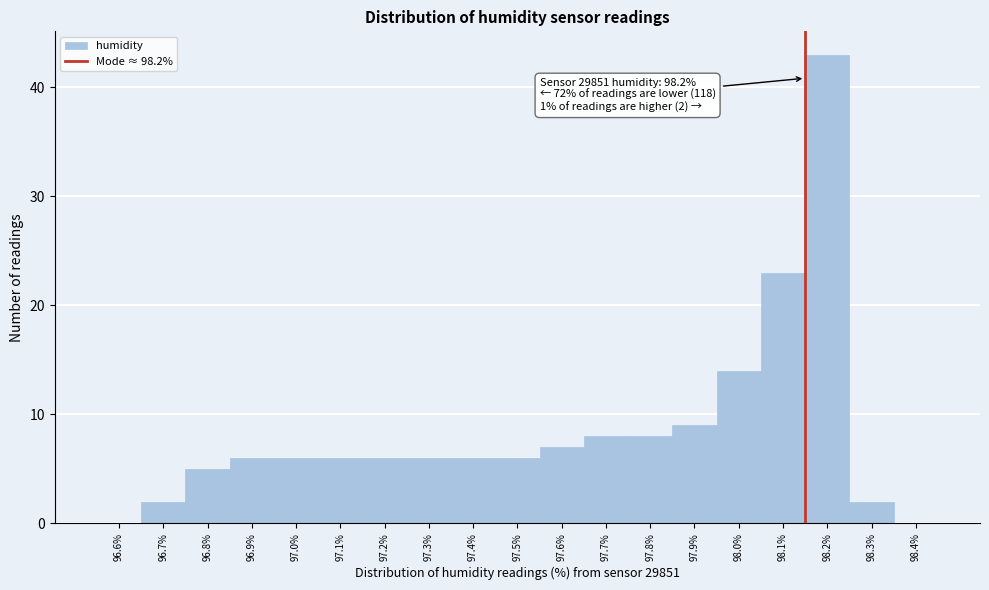

Reading right to left, transcribe all the data shown in this chart.

98.4%=0	98.3%=2	98.2%=43	98.1%=23	98.0%=14	97.9%=9	97.8%=8	97.7%=8	97.6%=7	97.5%=6	97.4%=6	97.3%=6	97.2%=6	97.1%=6	97.0%=6	96.9%=6	96.8%=5	96.7%=2	96.6%=0